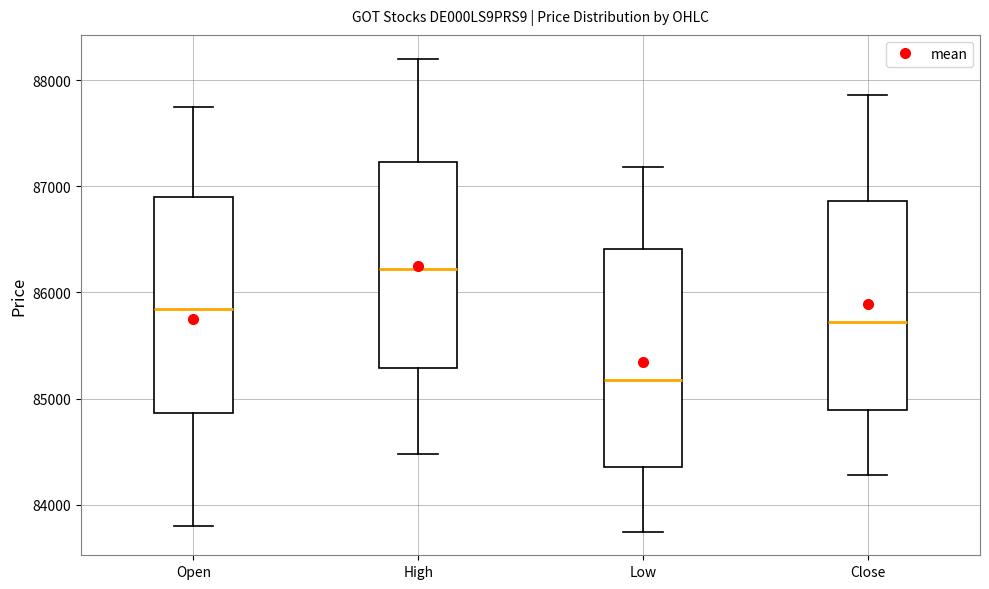

Reading left to right, transcribe this box plot: for each box, give where its median line is, the range the box spans, and where its two whiskers end, as read against the y-axis. The values are not printed on the chart, so give them approximately, as read against the axis.

Open: median 85800, box 84900 to 86900, whiskers 83800 to 87700
High: median 86200, box 85300 to 87200, whiskers 84500 to 88200
Low: median 85200, box 84400 to 86400, whiskers 83700 to 87200
Close: median 85700, box 84900 to 86900, whiskers 84300 to 87900